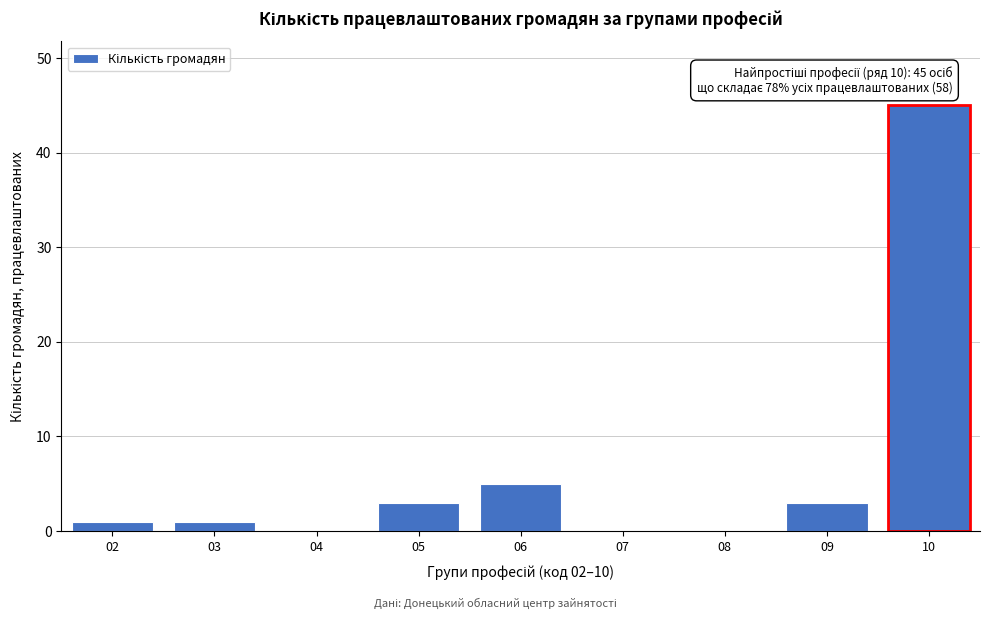

Reading left to right, list all the values displayed in this chart.

02=1	03=1	04=0	05=3	06=5	07=0	08=0	09=3	10=45